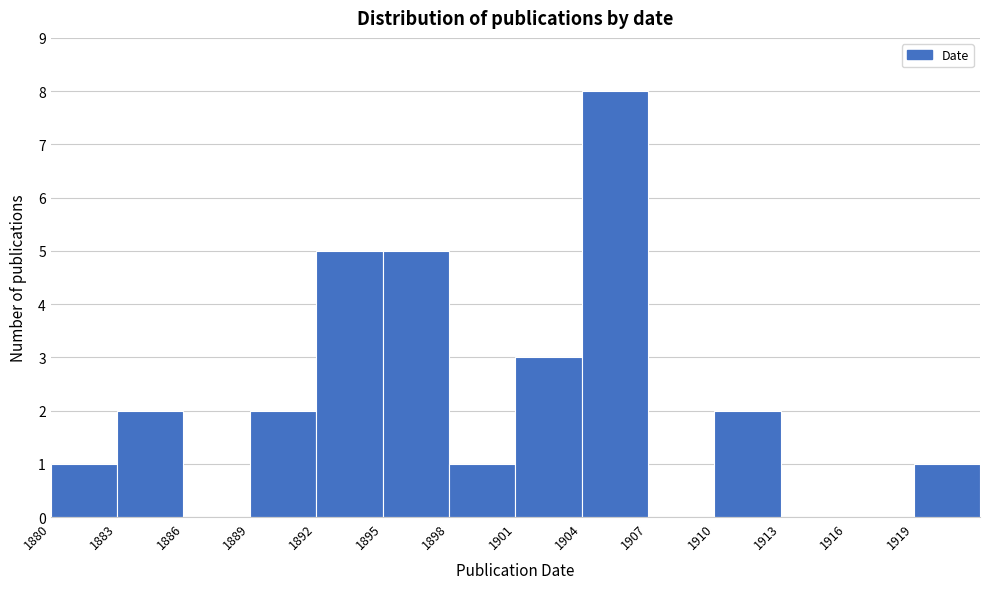

What is the height of the bar covering 1910 to 1913 on the x-axis? The values are not printed on the chart, so give them approximately, as read against the axis.

2